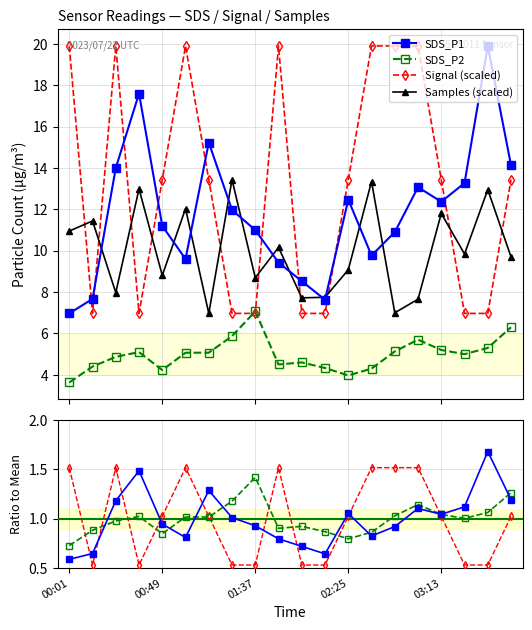

True or false: SDS_P2 and Samples_norm intersect in this chart.

False